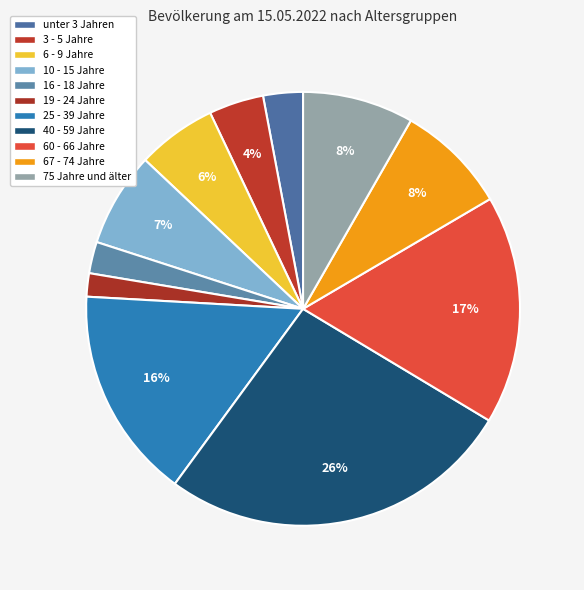

To the nearest percent, what is the average slice percentage?

9%